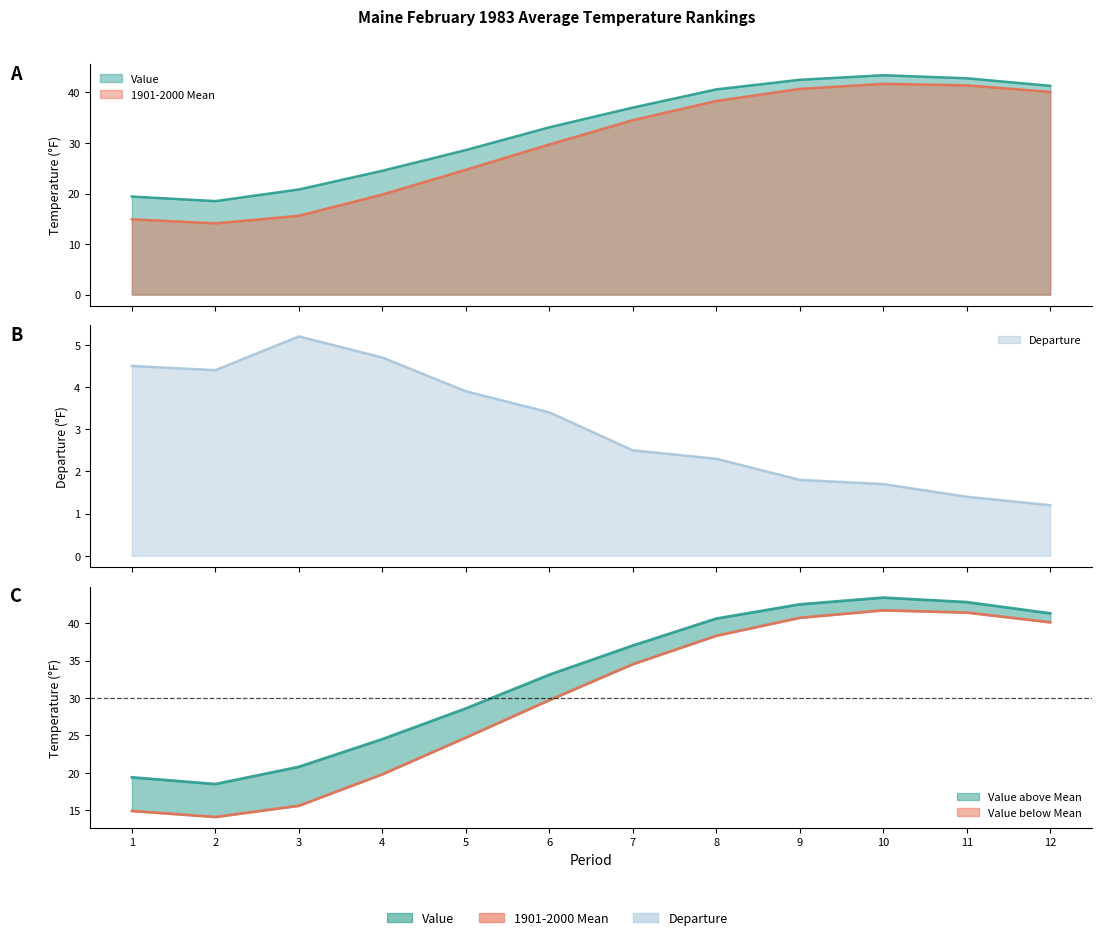

What are all the series names shown in the legend?

Value, 1901-2000 Mean, Departure